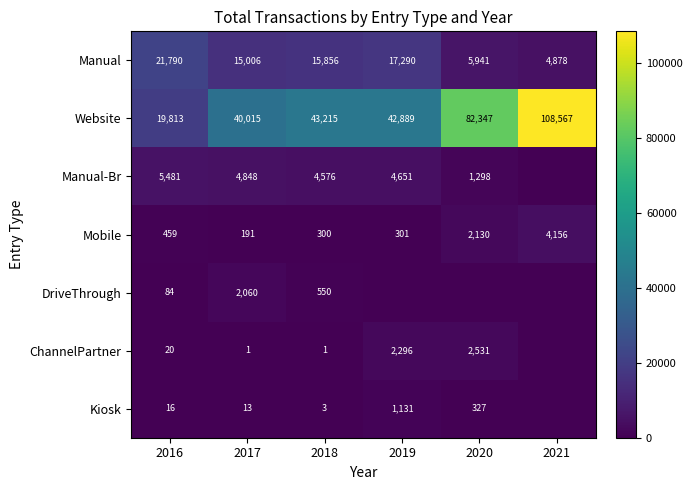

At which label is Manual closest to 13334?

2017